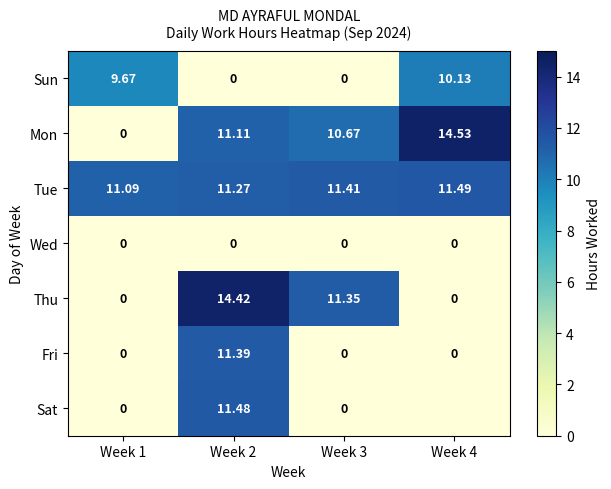

Is the value of Fri at Week 1 greater than the value of Sat at Week 2?

No